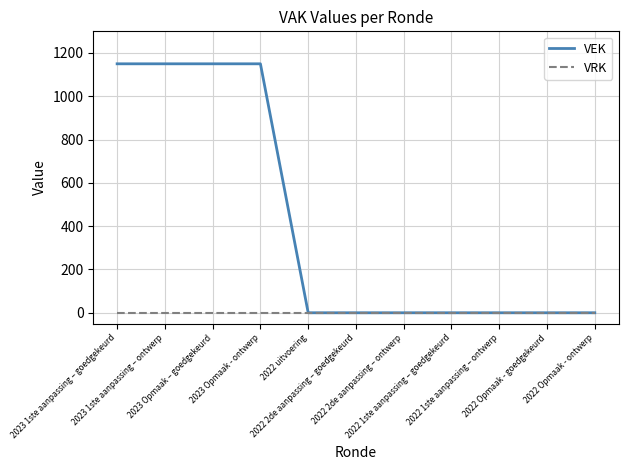

Is this an area chart (filled region under the line)?

No